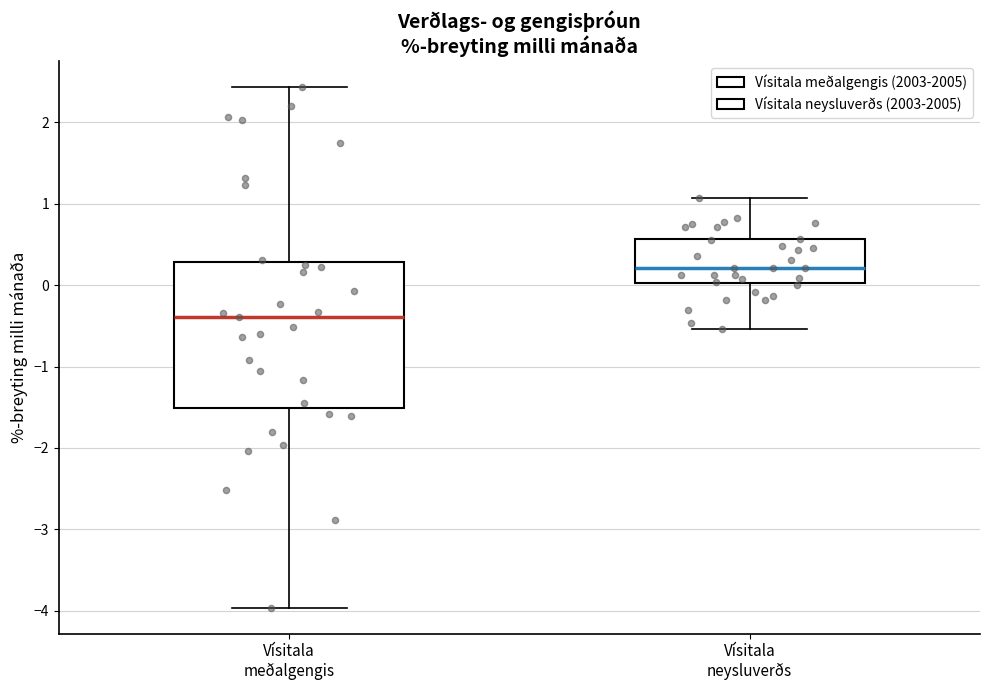

Reading left to right, transcribe this box plot: for each box, give where its median line is, the range the box spans, and where its two whiskers end, as read against the y-axis. The values are not printed on the chart, so give them approximately, as read against the axis.

Vísitala meðalgengis: median -0.4, box -1.5 to 0.3, whiskers -4.0 to 2.4
Vísitala neysluverðs: median 0.2, box 0.0 to 0.6, whiskers -0.5 to 1.1